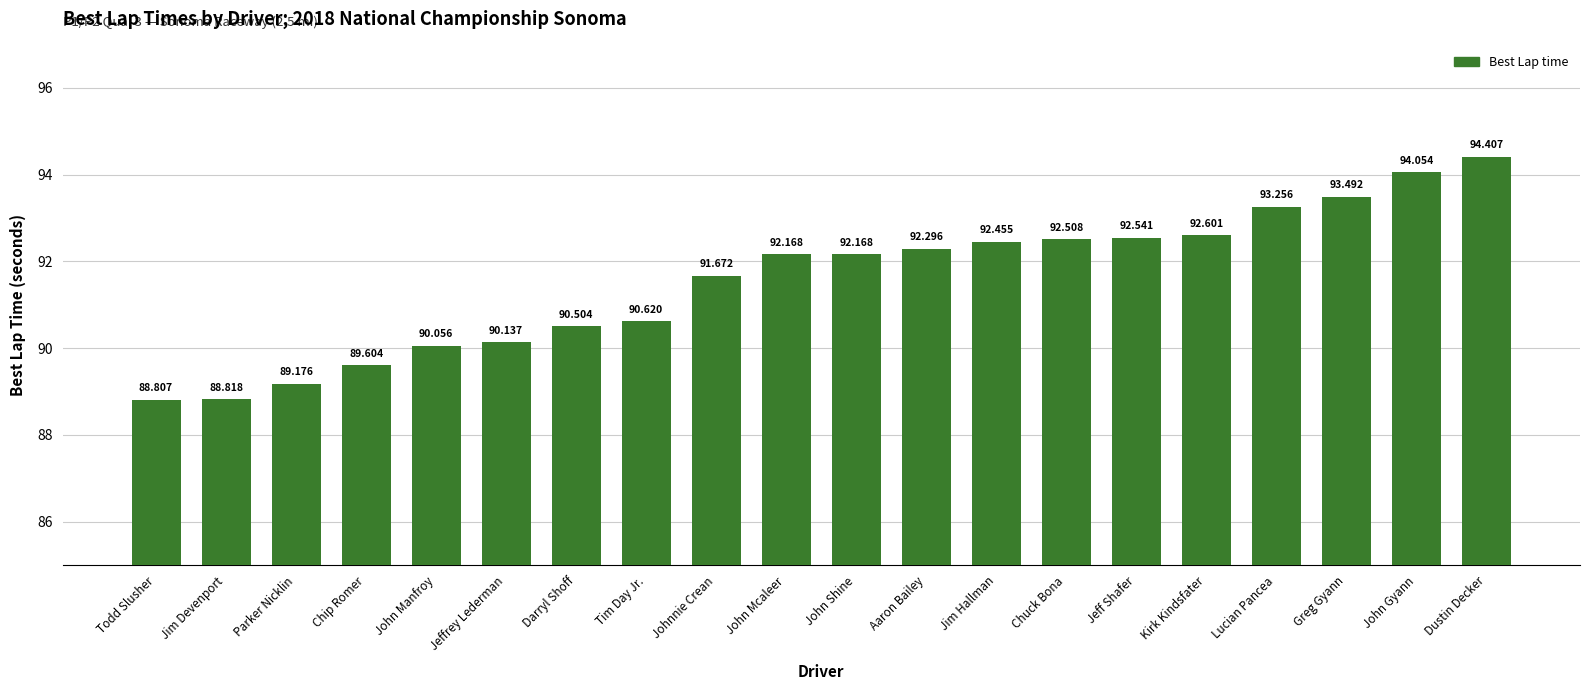

How many data points does each series have?

20